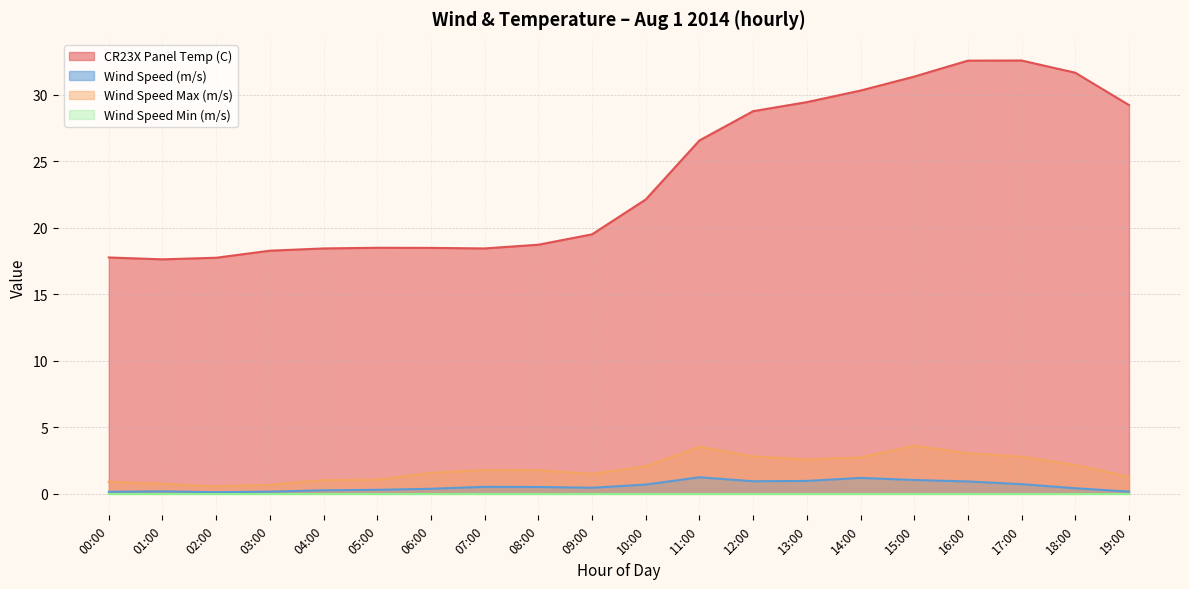

True or false: Wind Speed (m/s) and CR23X Panel Temp (C) cross at least once.

False